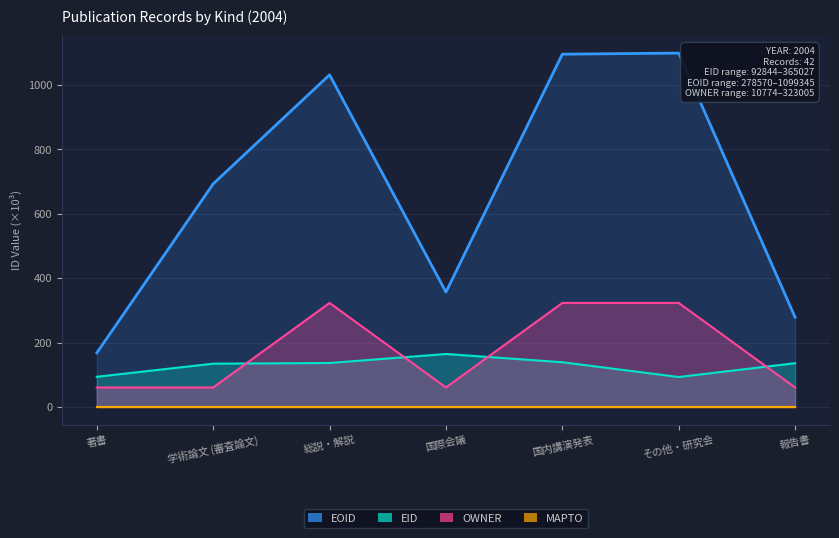

How many data points in EID are less than 135?

3